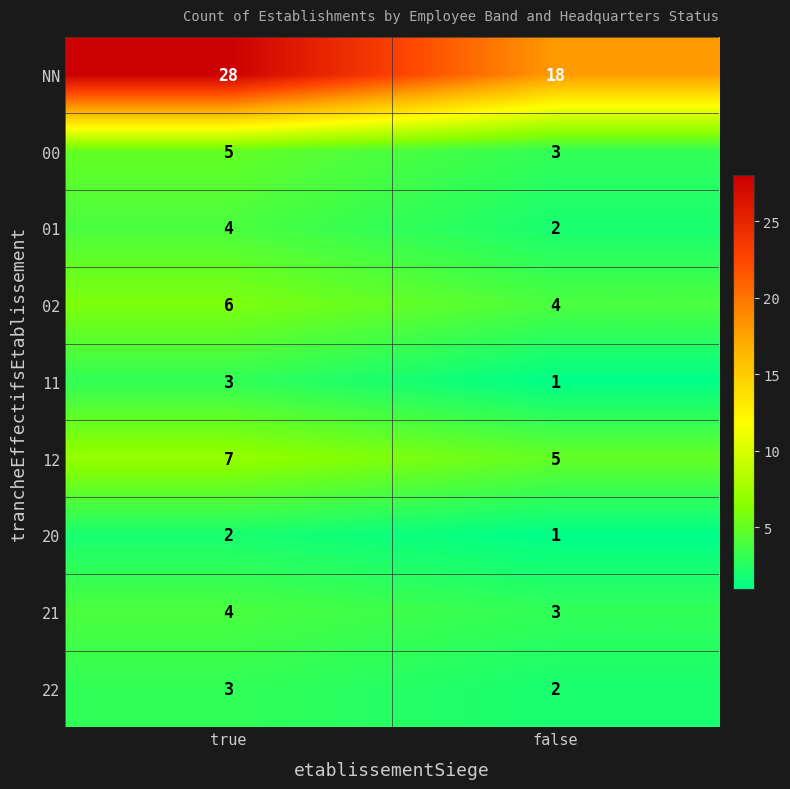

What is the average value of the 00 series?

4